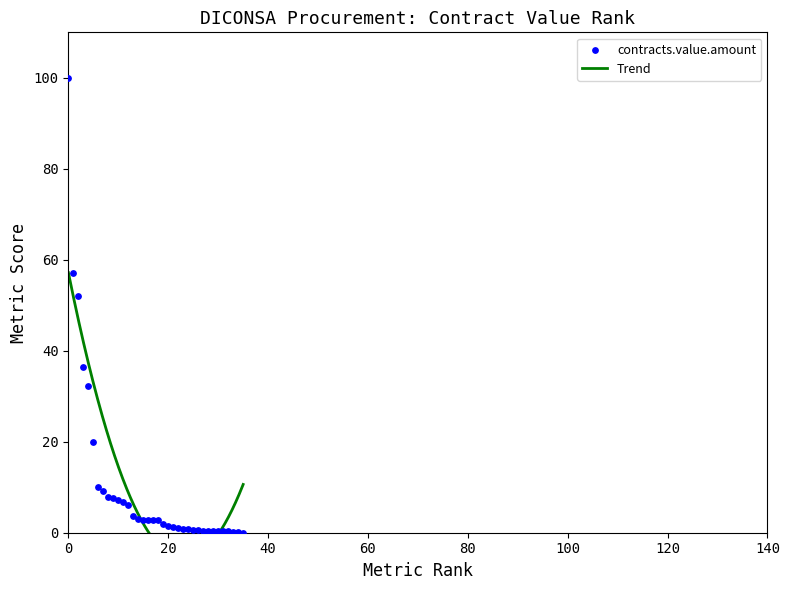

Which has a higher value, 60 or 9?

60